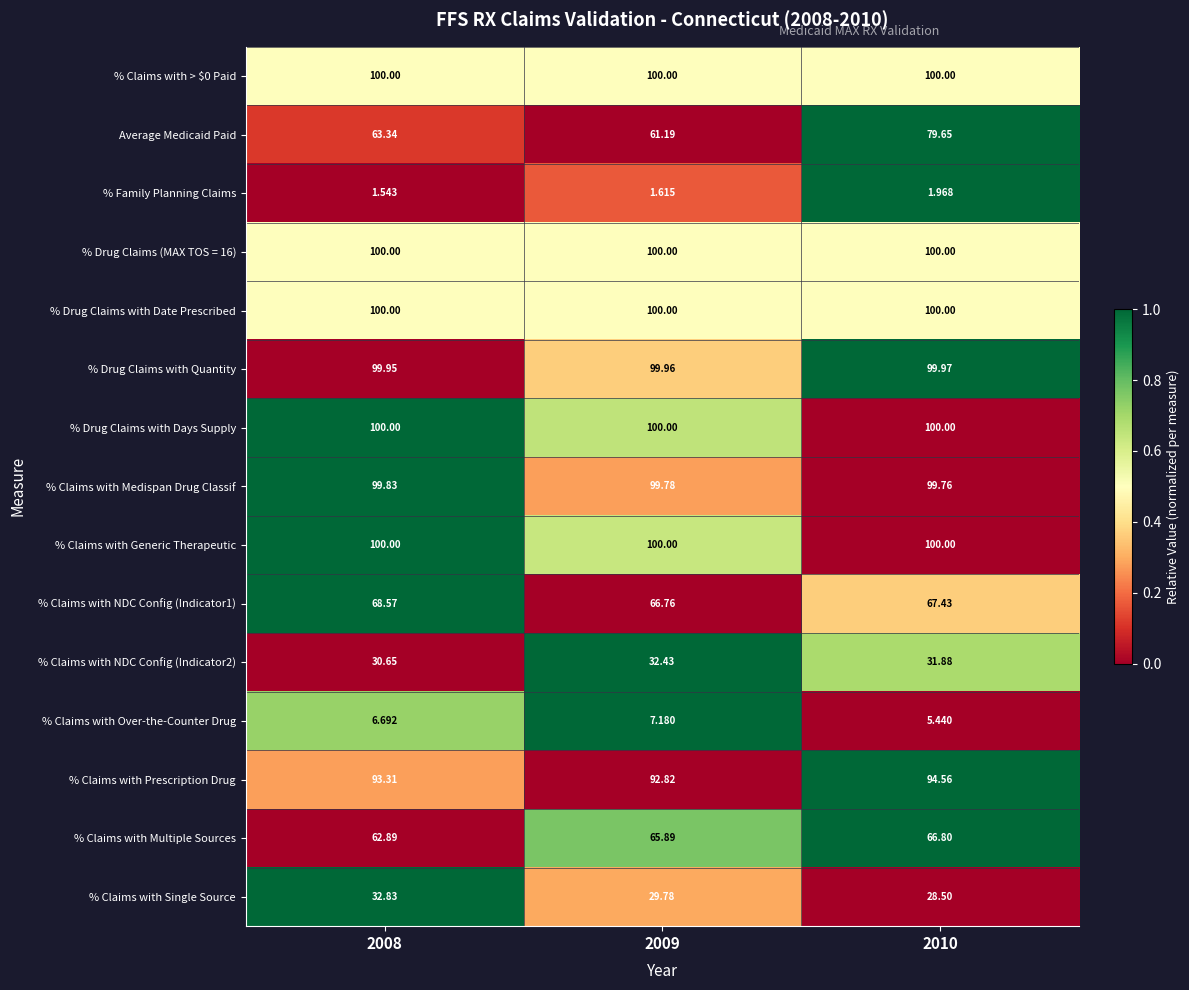

Is the value of % Claims with Multiple Sources at 2010 greater than the value of % Claims with Generic Therapeutic at 2008?

No